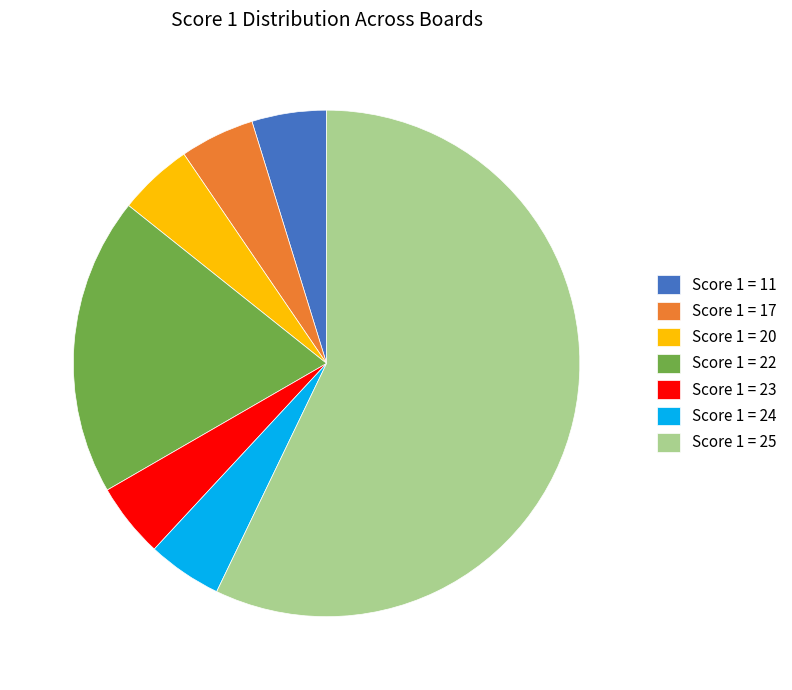

What is the ratio of the value at Score 1 = 25 to the value at Score 1 = 22?

3.0